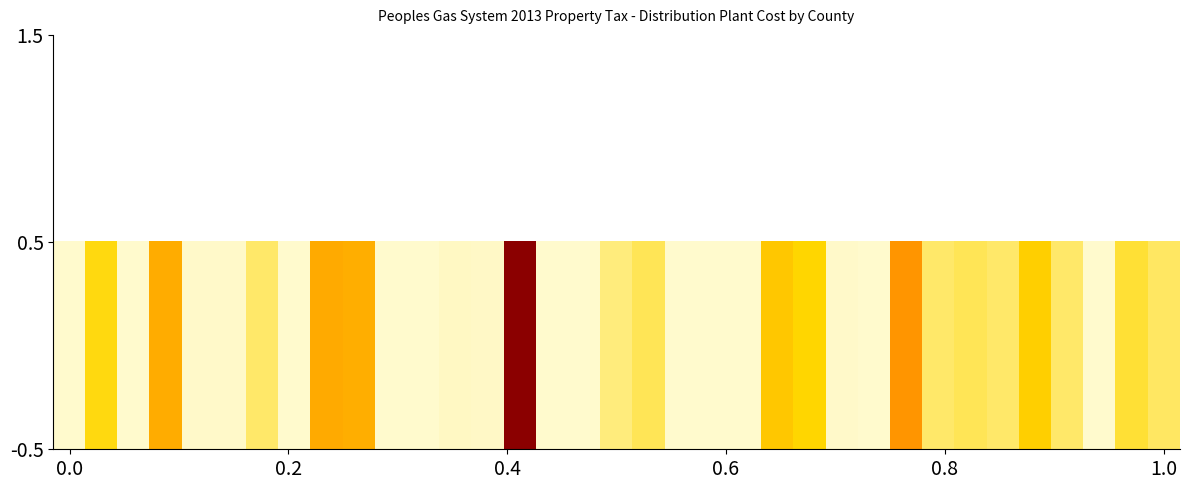

Count the number of data series in this chart.

1